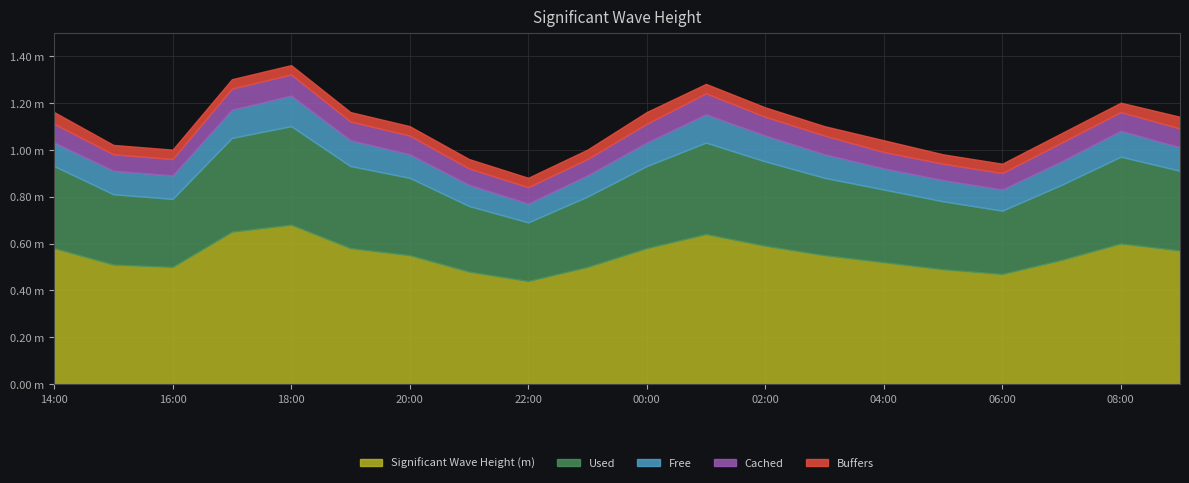

Which series has the largest range (max minus min)?

Significant Wave Height (m)